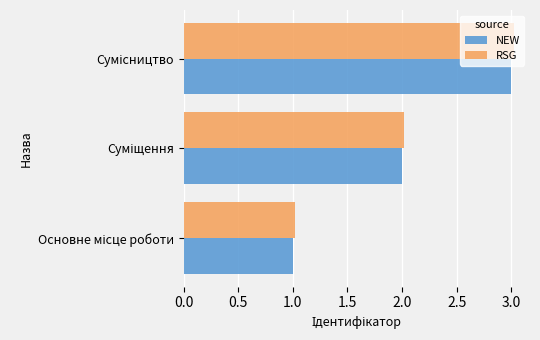

How many NEW values are between 1 and 3?

3